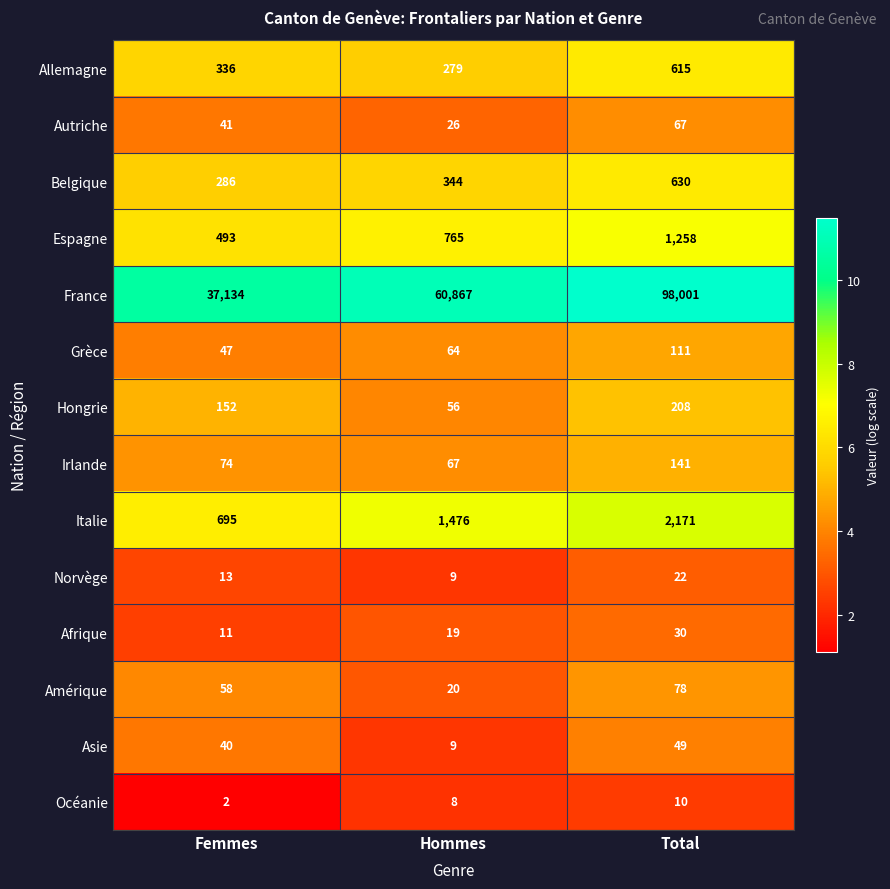

Which series changed the most between Femmes and Total?

France